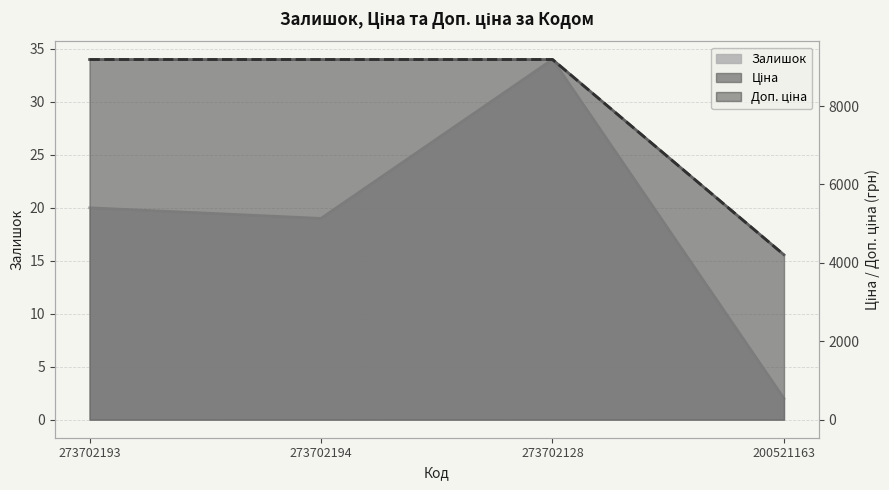

At which category is the sum across all series the highest?

273702128